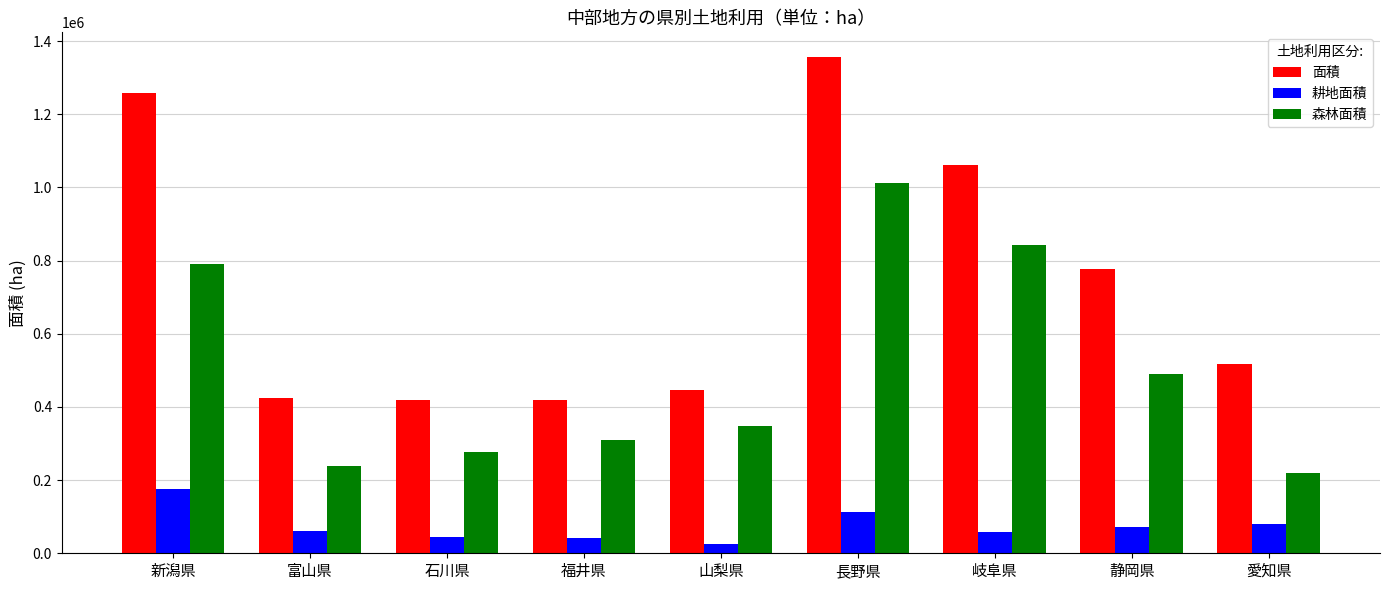

Read the 面積 value at 富山県, to the nearest 100.

424800